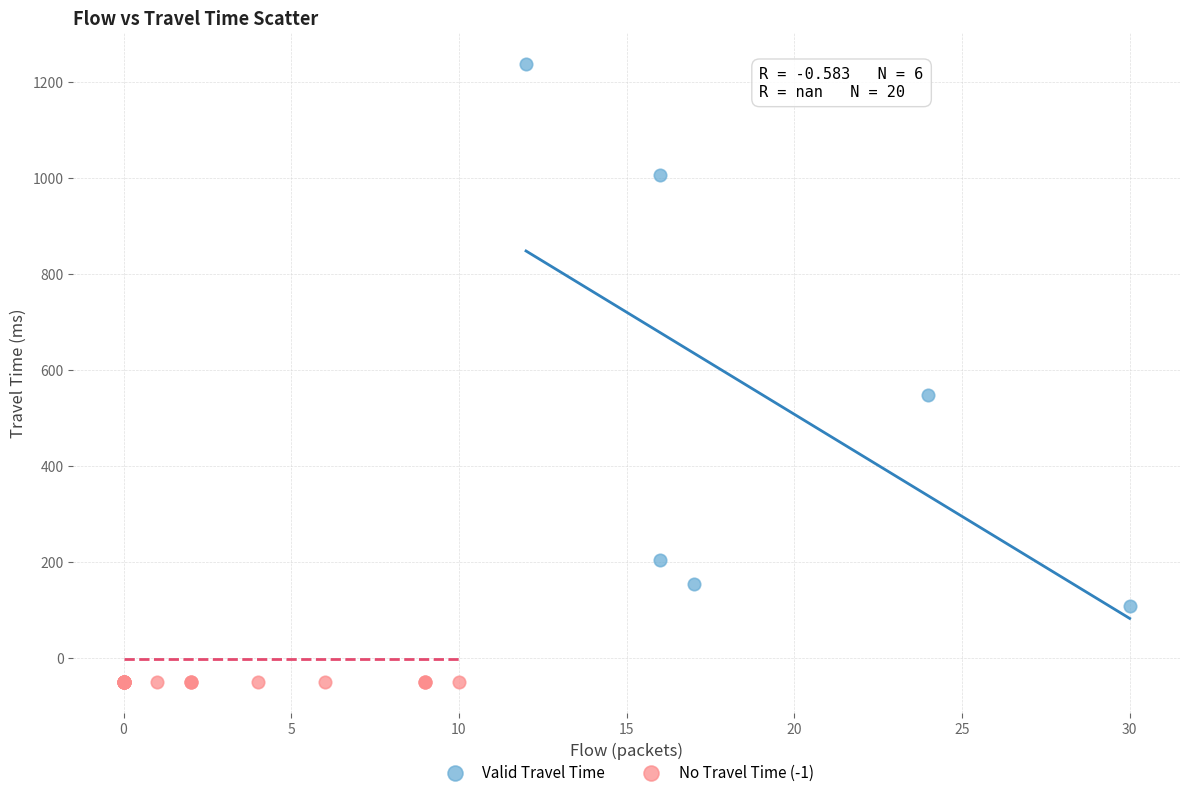

Which series contains the highest Y value?

Valid Travel Time